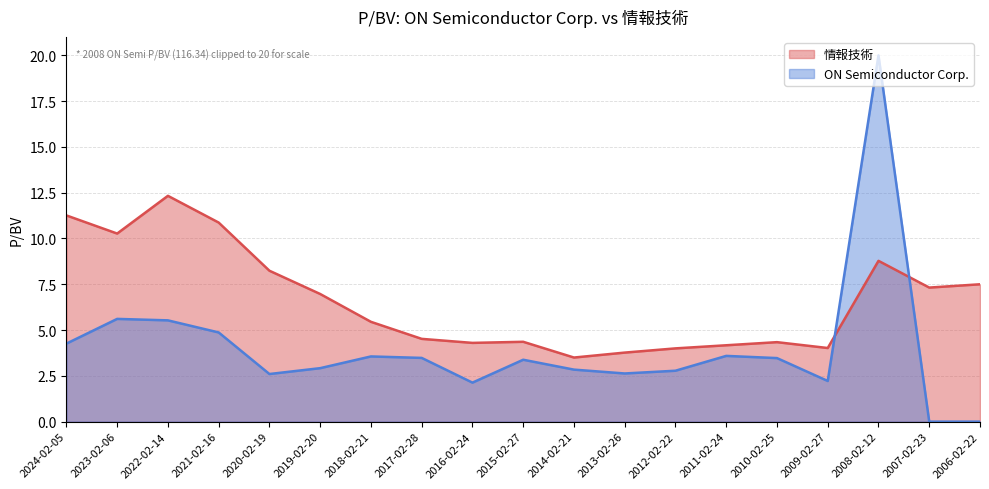

The value at 2016-02-24 is 4.3. True or false?

True